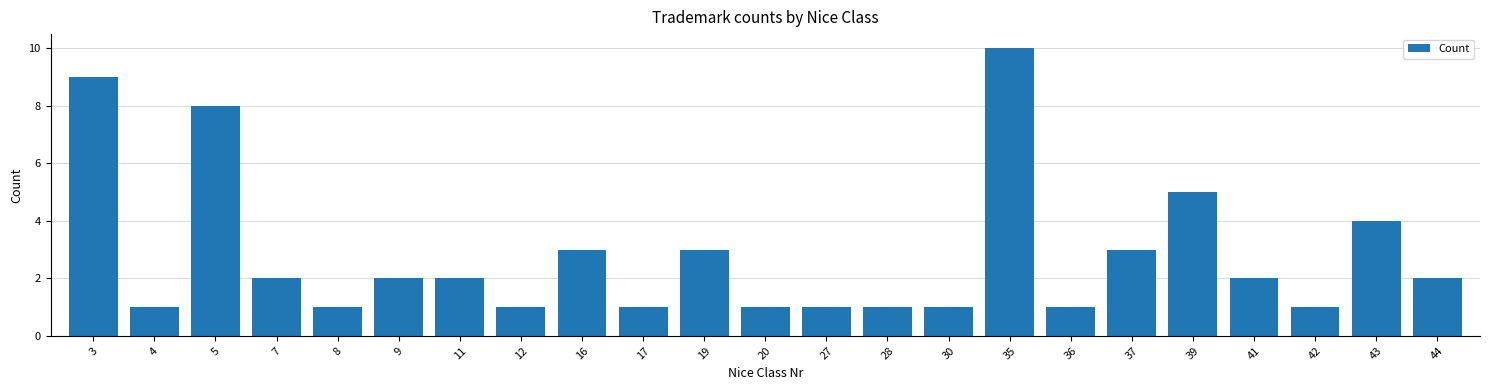

True or false: the data shows 3 at 16.

True